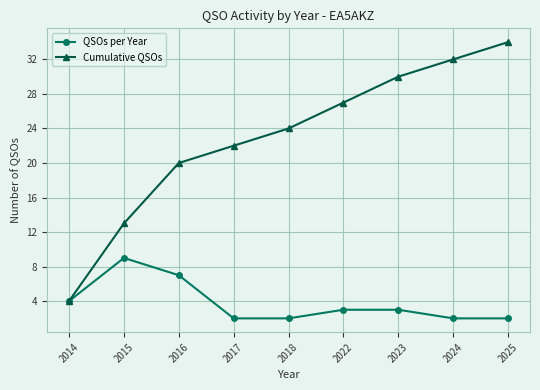

Rank the categories by Cumulative QSOs value from highest to lowest.

2025, 2024, 2023, 2022, 2018, 2017, 2016, 2015, 2014